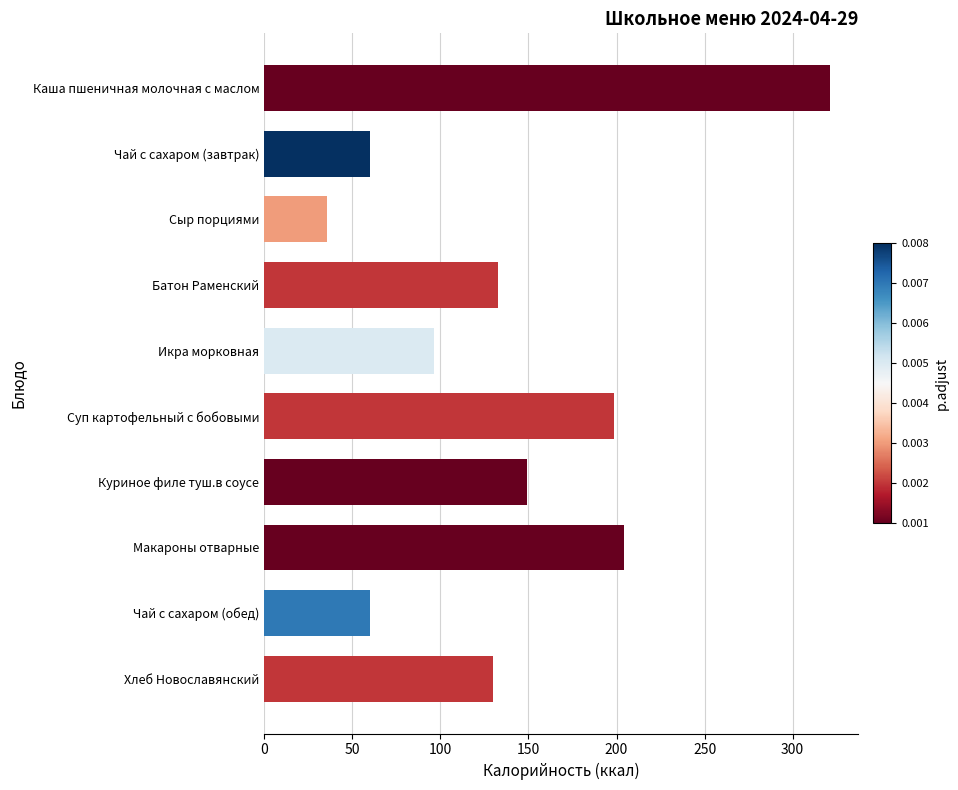

How many values exceed 132?

5